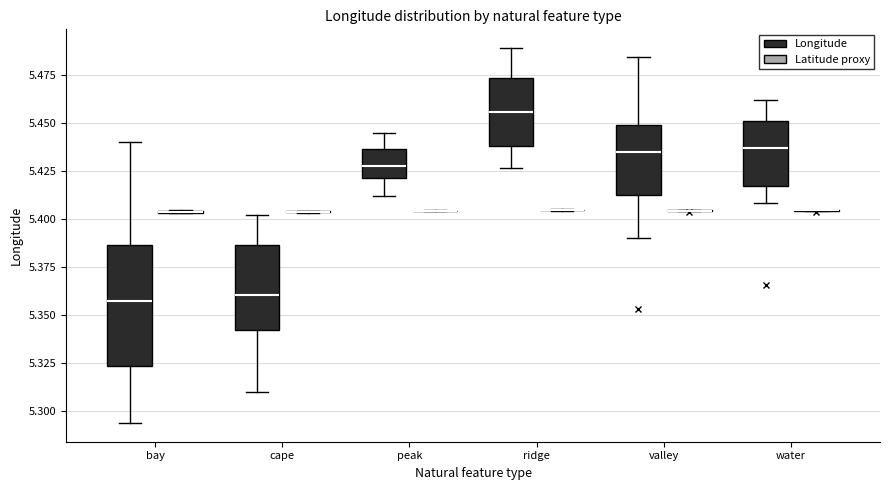

Reading left to right, read every box against the y-axis: the position of its median line, the range the box covers, and the ends of its whiskers. The values are not printed on the chart, so give them approximately, as read against the axis.

bay (Longitude): median 5.355, box 5.325 to 5.385, whiskers 5.295 to 5.440
bay (Latitude proxy): box collapsed to a line at 5.405, whiskers 5.405 to 5.405
cape (Longitude): median 5.360, box 5.340 to 5.385, whiskers 5.310 to 5.400
cape (Latitude proxy): box collapsed to a line at 5.405, whiskers 5.405 to 5.405
peak (Longitude): median 5.430, box 5.420 to 5.435, whiskers 5.410 to 5.445
peak (Latitude proxy): box collapsed to a line at 5.405, whiskers 5.405 to 5.405
ridge (Longitude): median 5.455, box 5.440 to 5.475, whiskers 5.425 to 5.490
ridge (Latitude proxy): box collapsed to a line at 5.405, whiskers 5.405 to 5.405
valley (Longitude): median 5.435, box 5.415 to 5.450, whiskers 5.390 to 5.485
valley (Latitude proxy): box collapsed to a line at 5.405, whiskers 5.405 to 5.405
water (Longitude): median 5.435, box 5.415 to 5.450, whiskers 5.410 to 5.460
water (Latitude proxy): box collapsed to a line at 5.405, whiskers 5.405 to 5.405